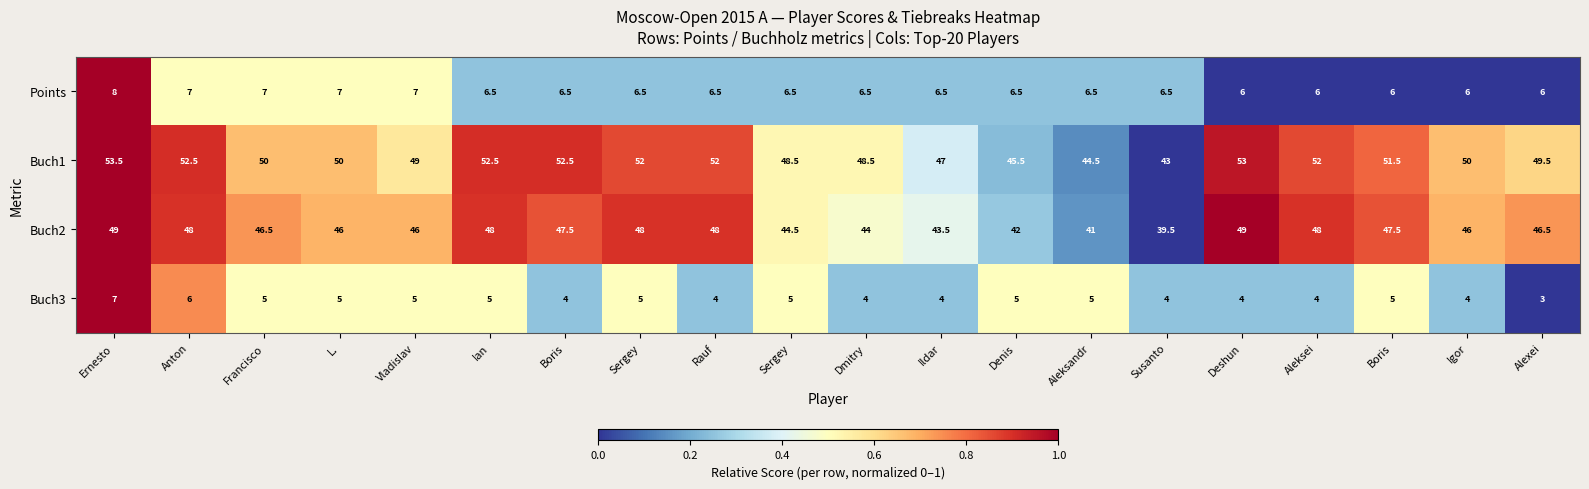

How many data points does each series have?

20